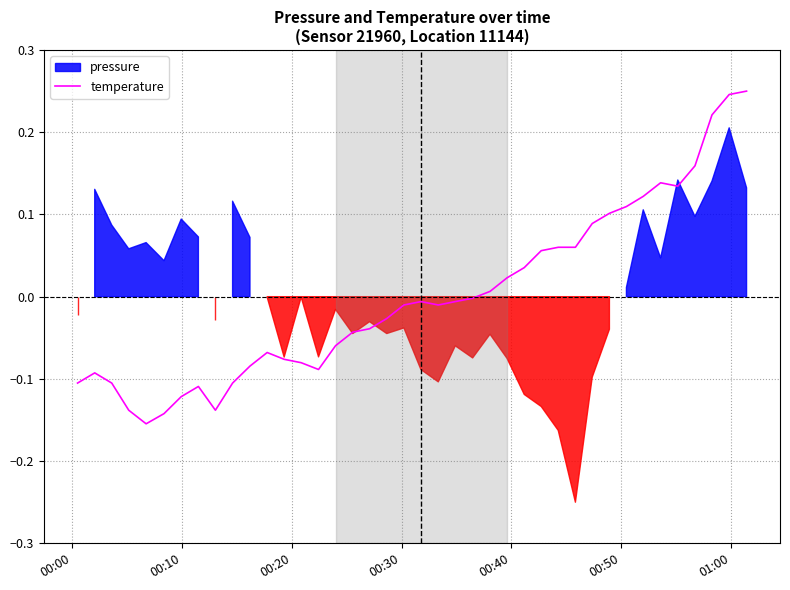

How many interior local valleys (lower than both neighbors) does the data have?

5